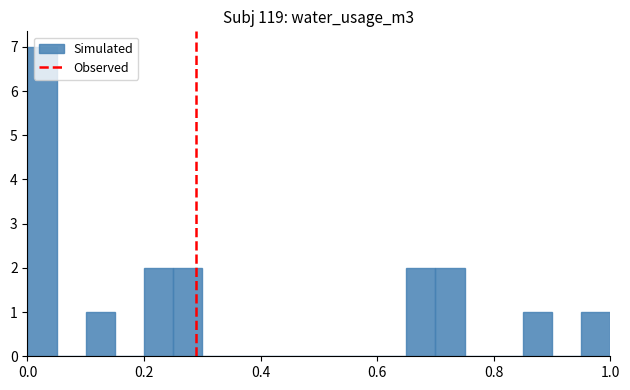

Around what value on the x-axis is the tallest bar? Give the approximate position of its centre, as read against the axis.

0.02